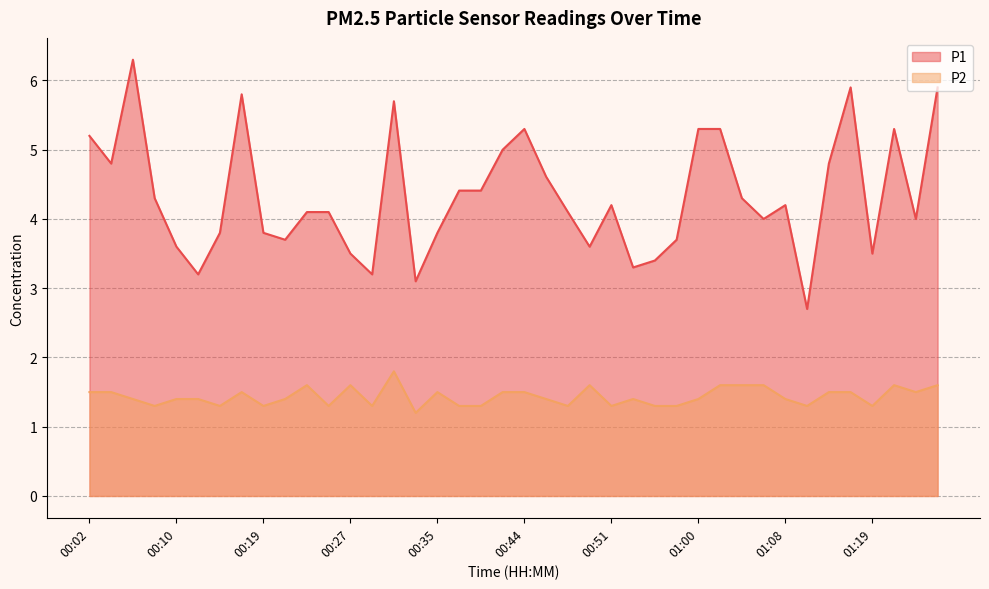

What is the maximum value for P2?

1.8